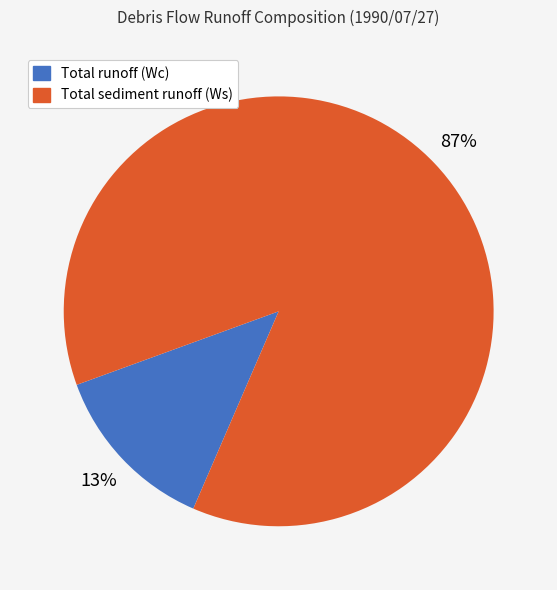

Which category has the biggest portion of the pie?

Total sediment runoff (Ws)